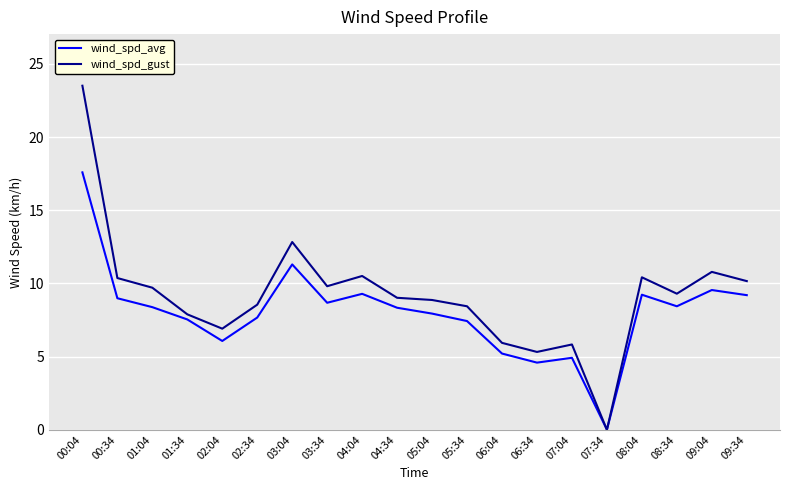

Is it true that wind_spd_gust equals 9.3 at 08:34?

True